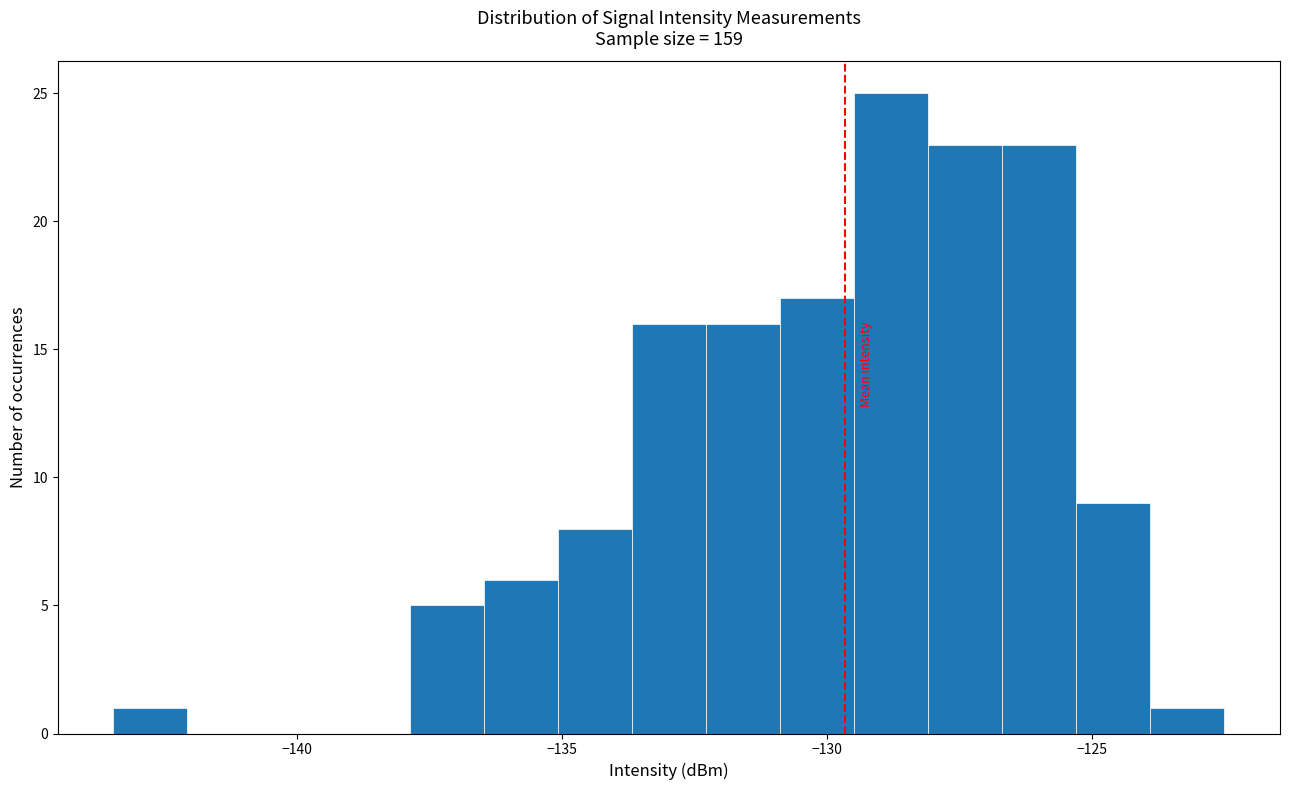

Read against the x-axis, roughly where is the centre of the tallest bar?

-129.0